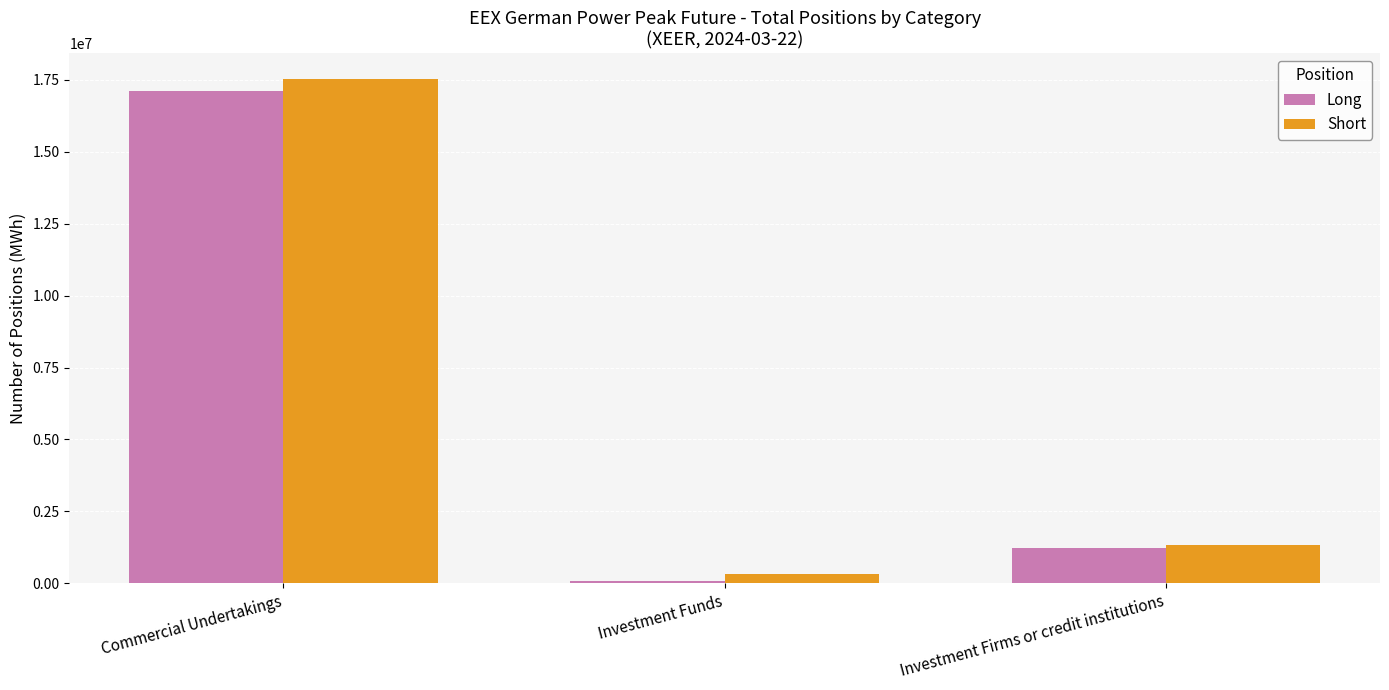

Which series changed the most between Investment Funds and Investment Firms or credit institutions?

Long